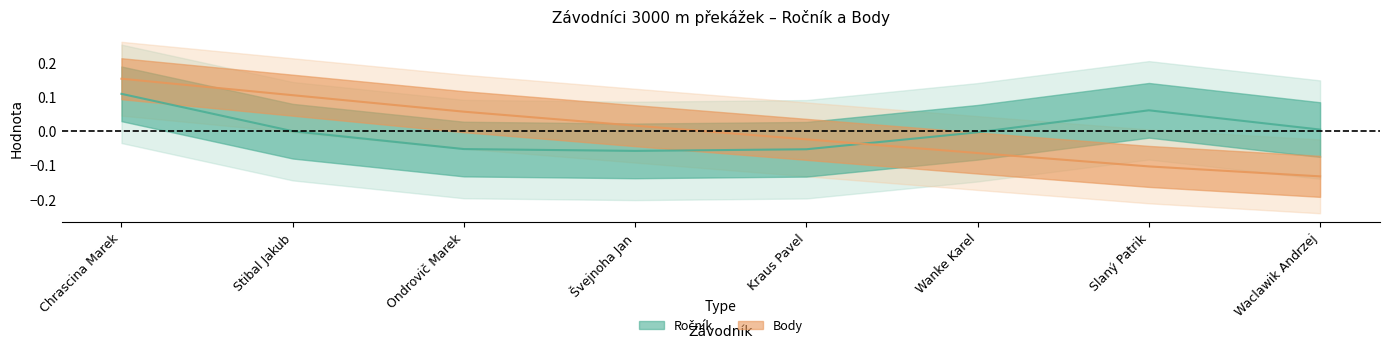

How many negative values are there?

4